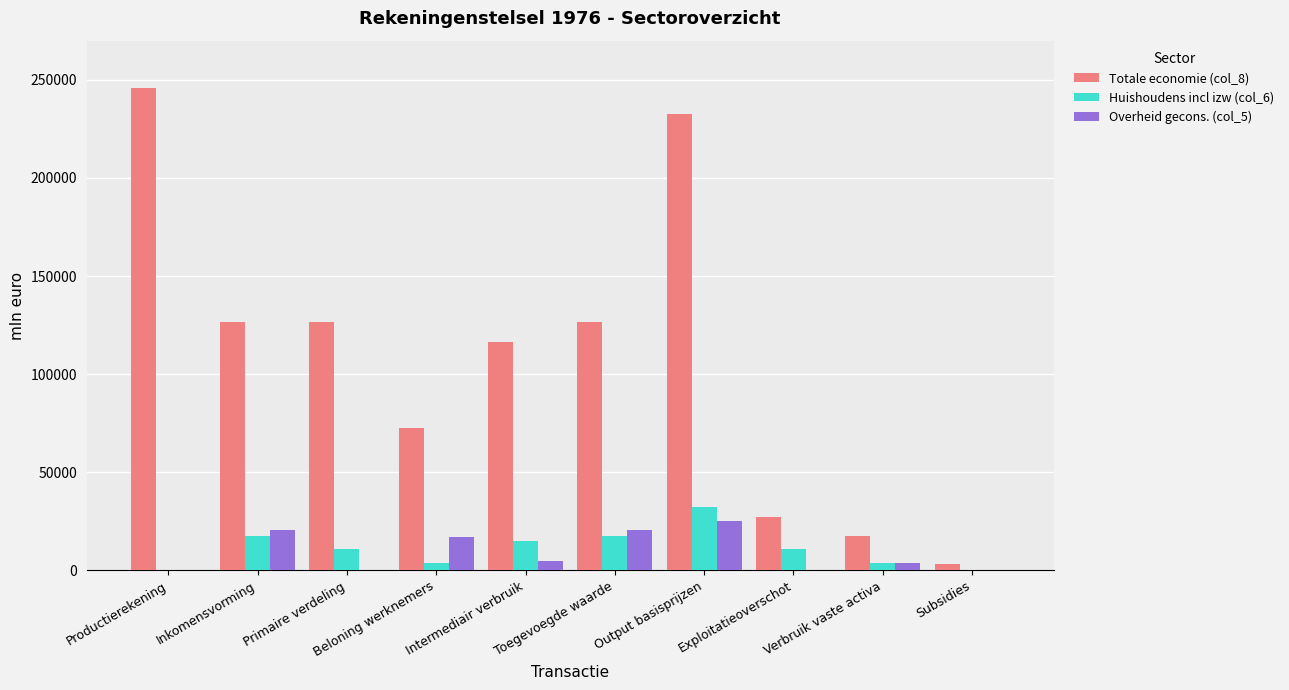

What is the sum of the Overheid gecons. (col_5) values at Output basisprijzen and Exploitatieoverschot?

25306